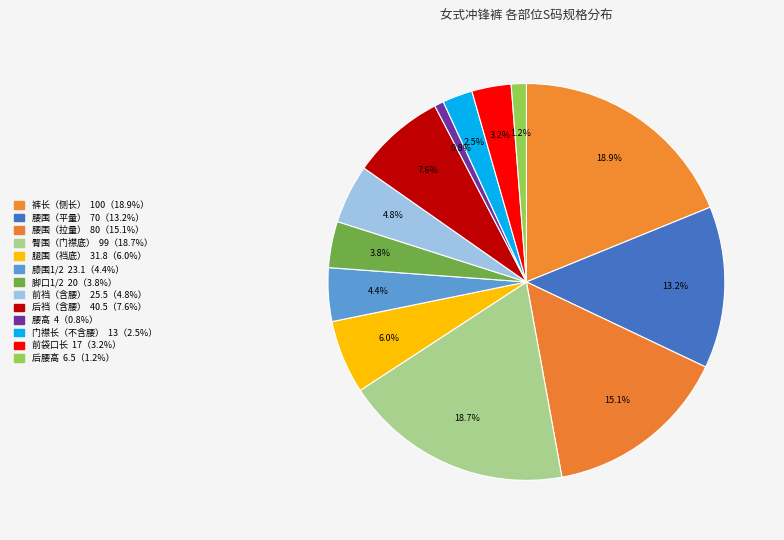

To the nearest percent, what percentage of the pie is 腰围（平量）?

13%